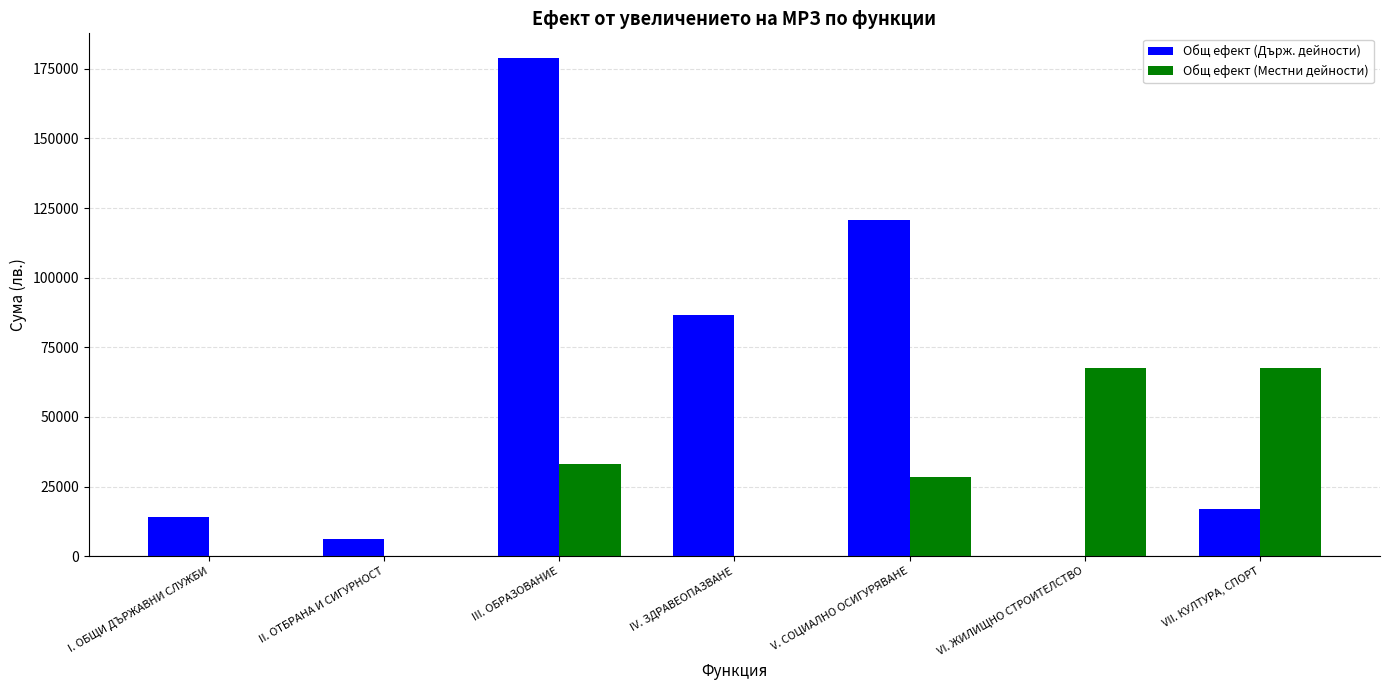

At which label does Общ ефект (Държ. дейности) first exceed 16871?

III. ОБРАЗОВАНИЕ